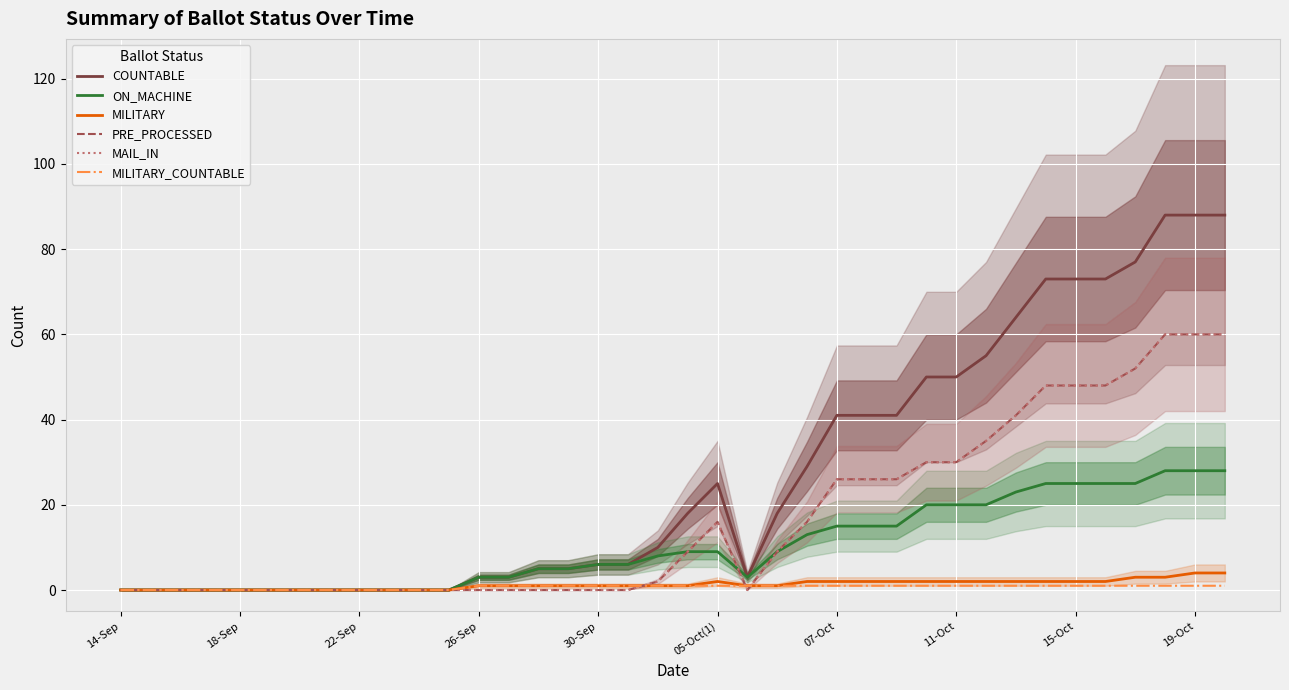

Which series has the largest total across all categories?

COUNTABLE